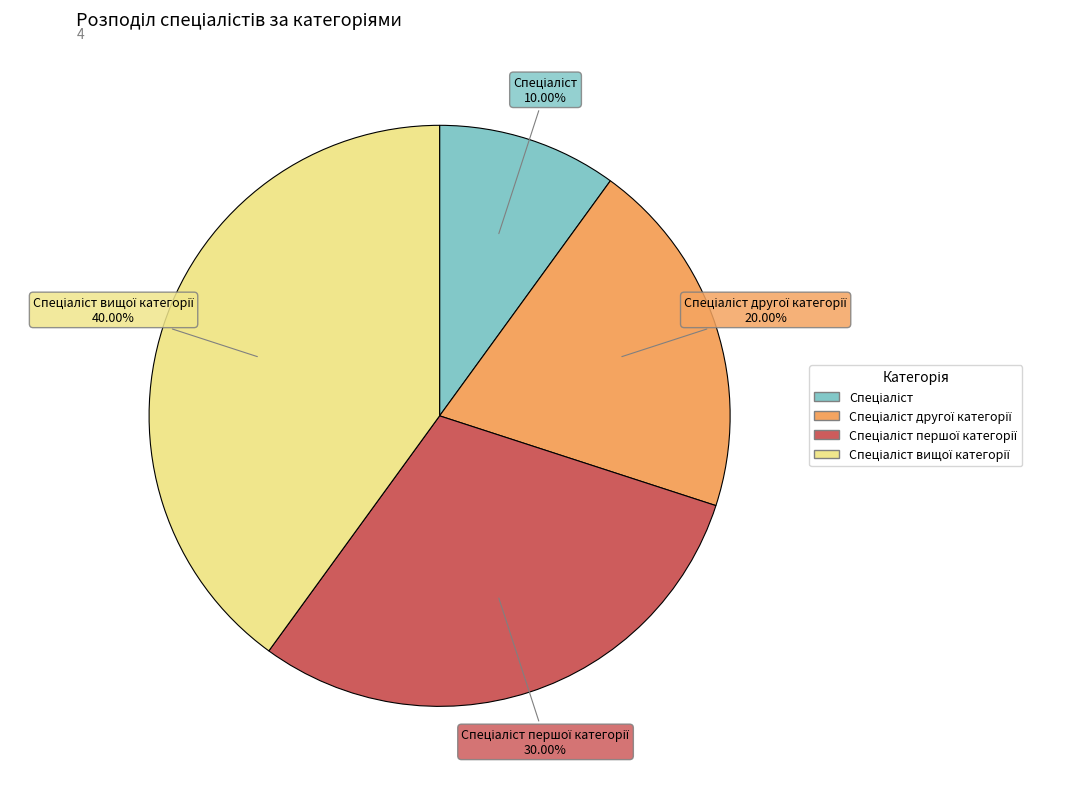

Is there any slice that represents more than half of the pie?

No